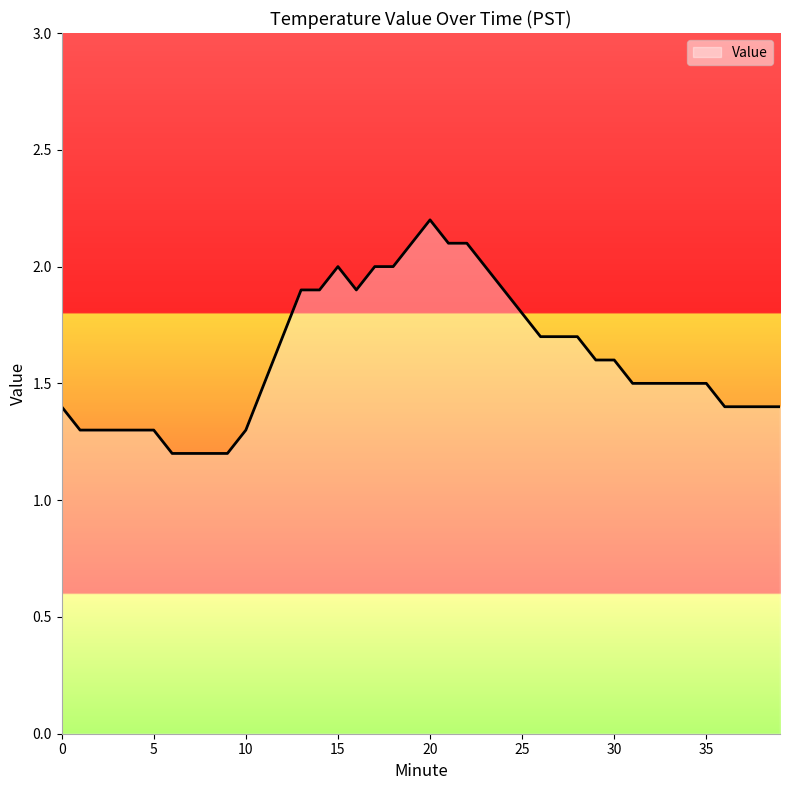

What is the smallest value displayed?

1.2